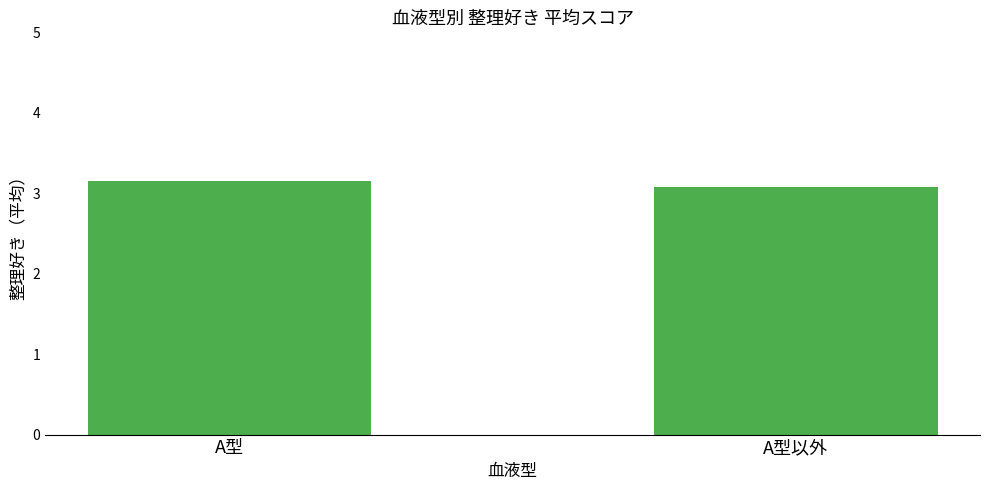

What is the sum of the values at A型以外 and A型?

6.2